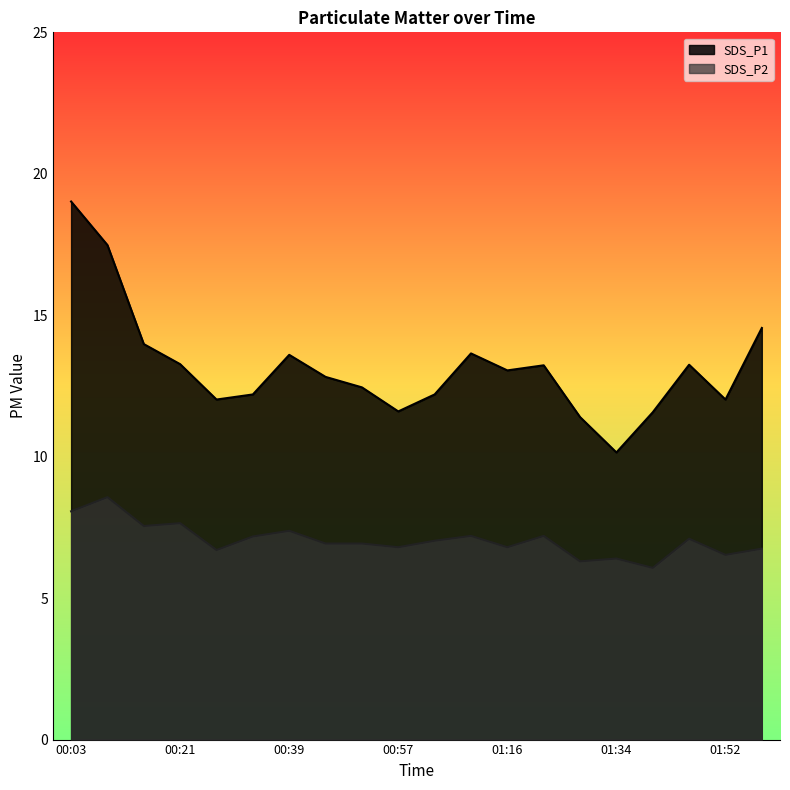

True or false: SDS_P2 and SDS_P1 cross at least once.

False